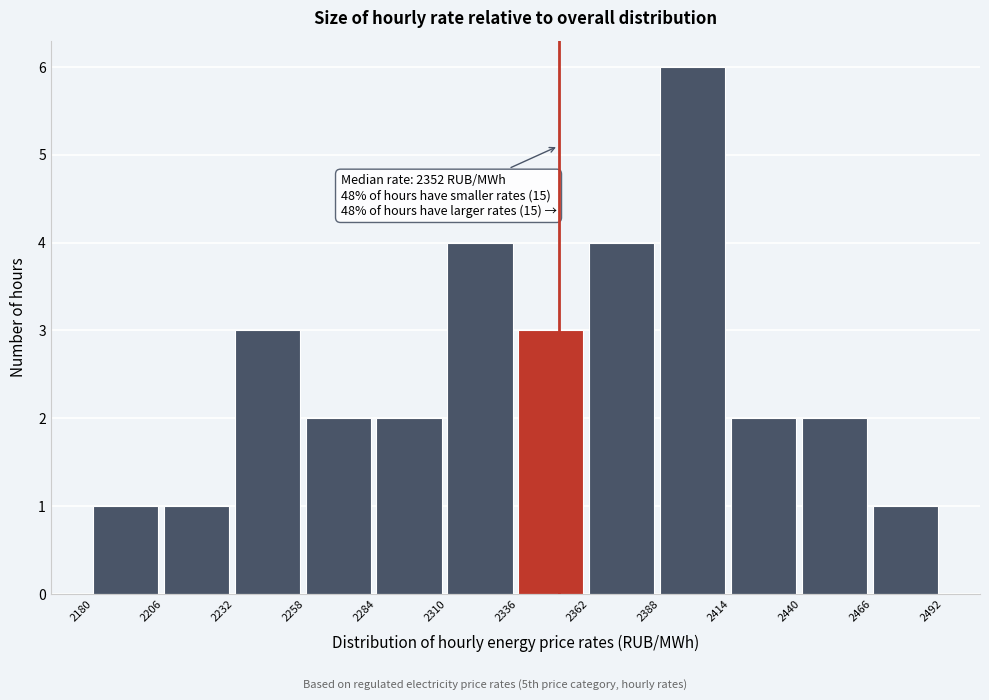

Over which range of the x-axis is the bar tallest?

2388 to 2414